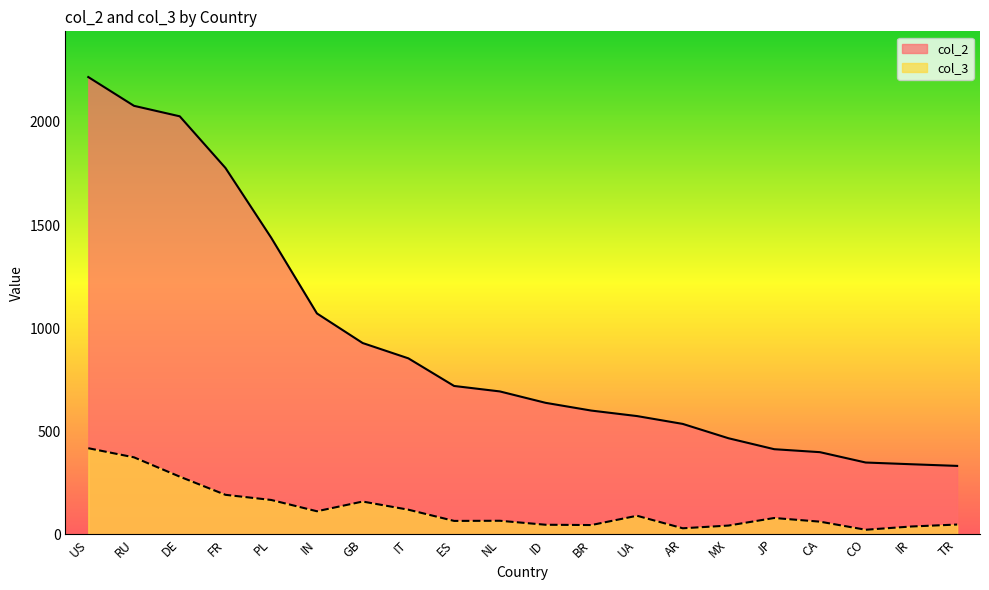

Does the chart have visible grid lines?

No